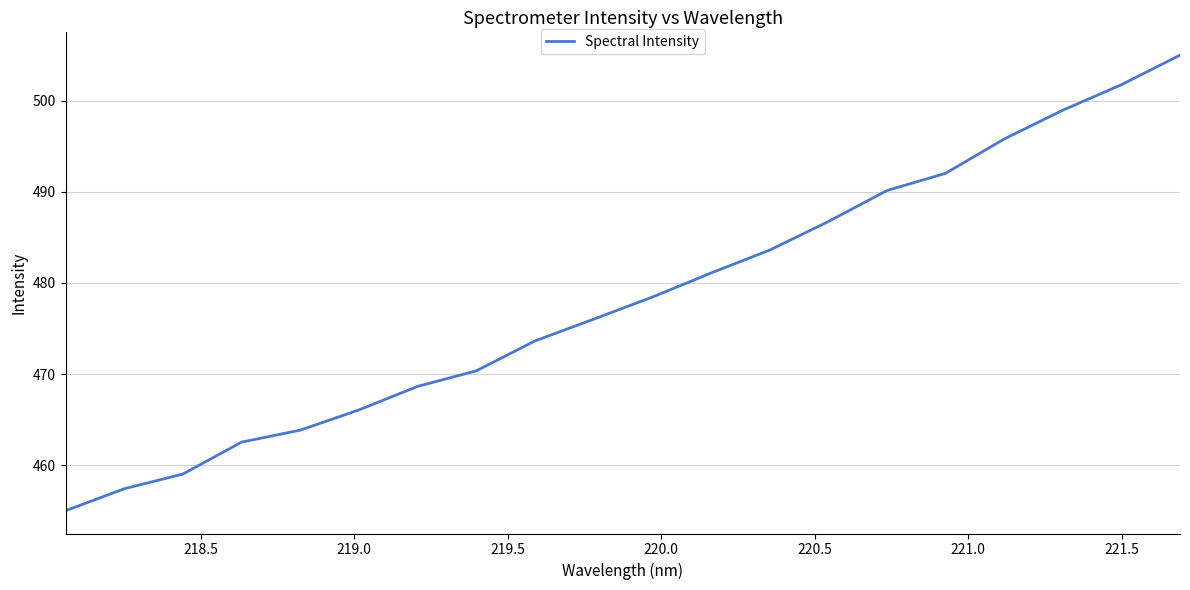

What is the maximum value shown in the chart?

505.0